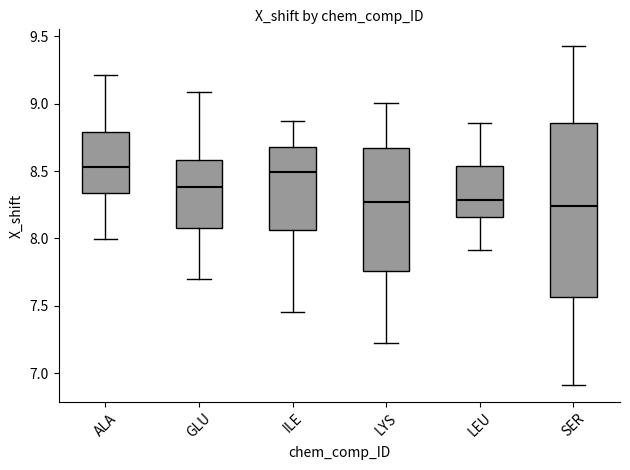

Comparing the boxes themselves (not the whiskers), which one is the tallest?

SER